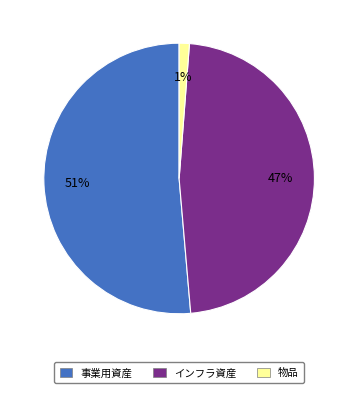

Rank the categories by value from highest to lowest.

事業用資産, インフラ資産, 物品